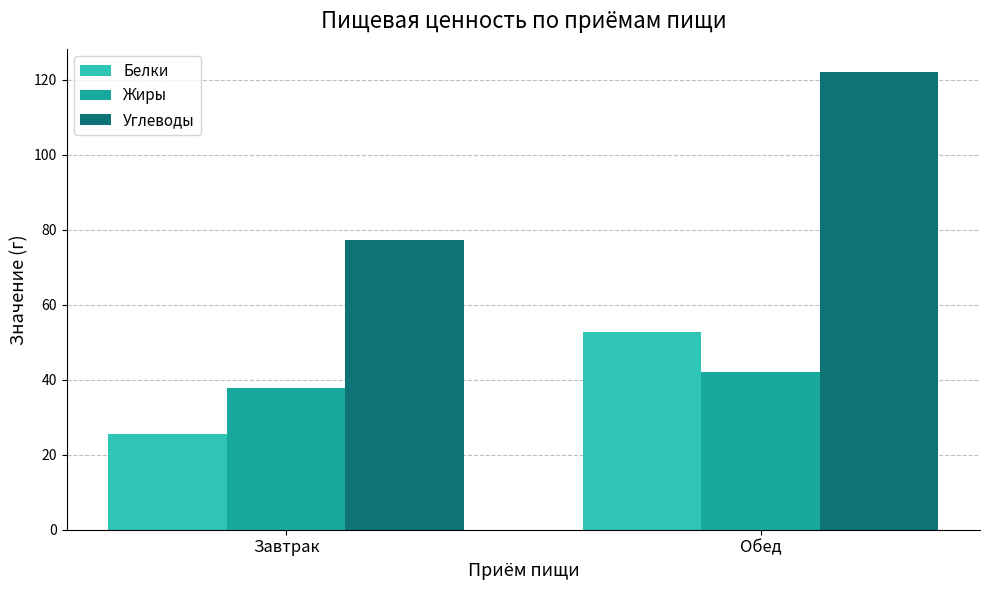

What is the average value of the Жиры series?

40.0